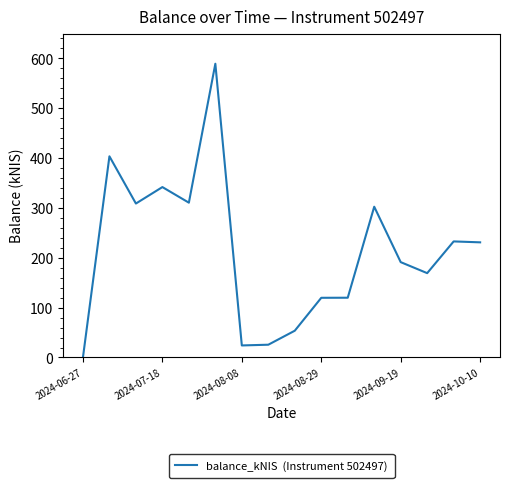

How many categories are shown in the chart?

16